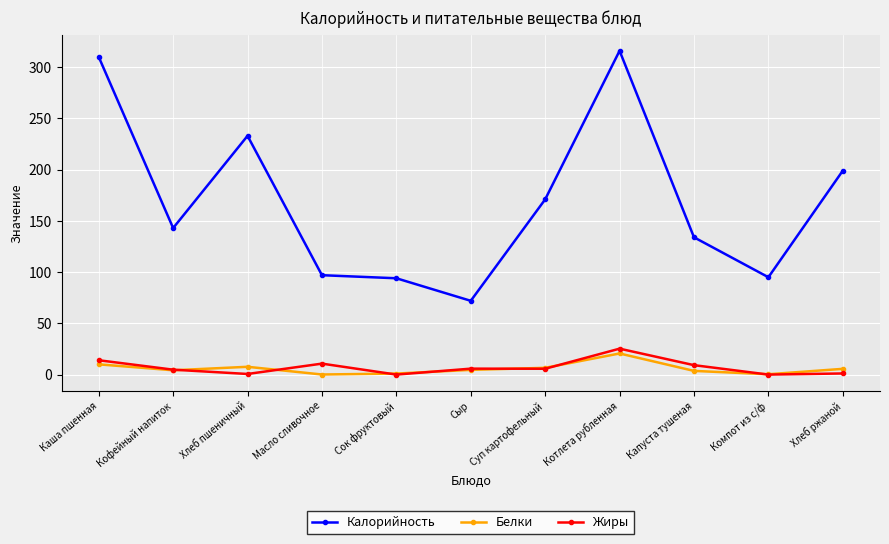

What is the difference between the Белки values at Сок фруктовый and Компот из с/ф?

0.7